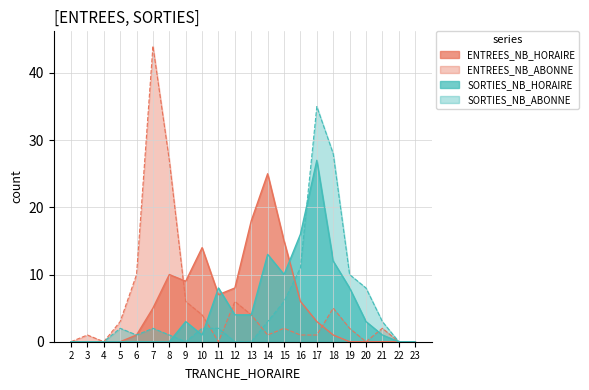

How many interior local valleys does the SORTIES_NB_HORAIRE series have?

2